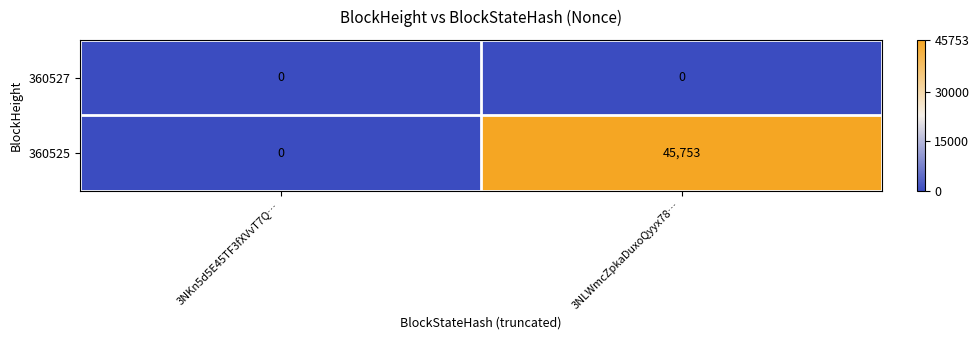

What is the greatest value displayed?

45753